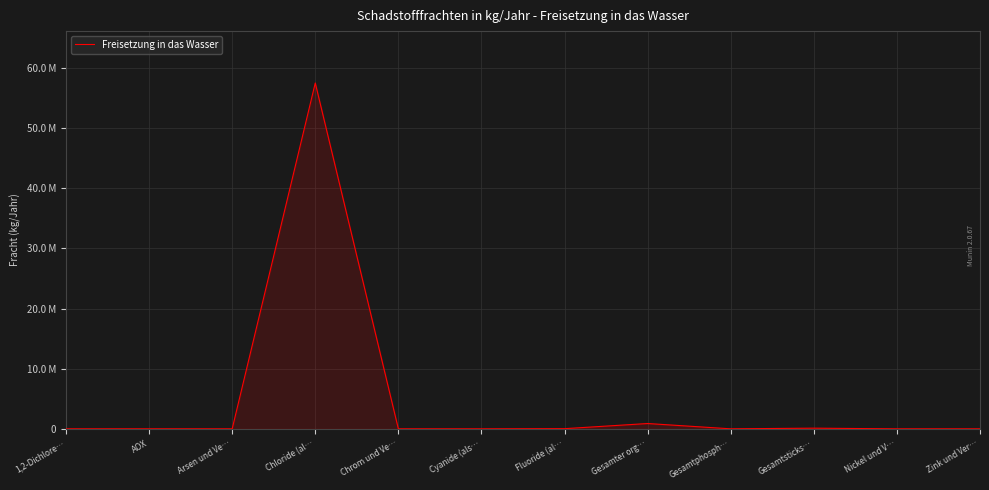

The chart shows a value of 1391438 at Gesamter org…. True or false?

False